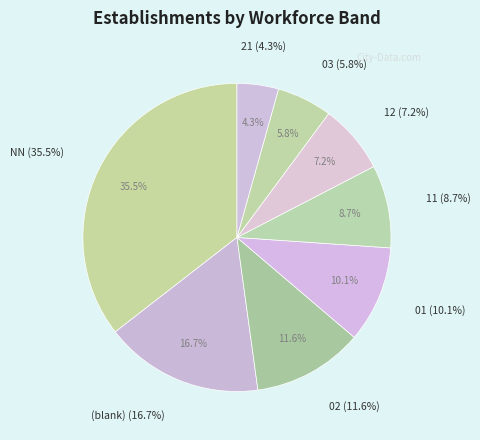

Which category has the biggest portion of the pie?

NN